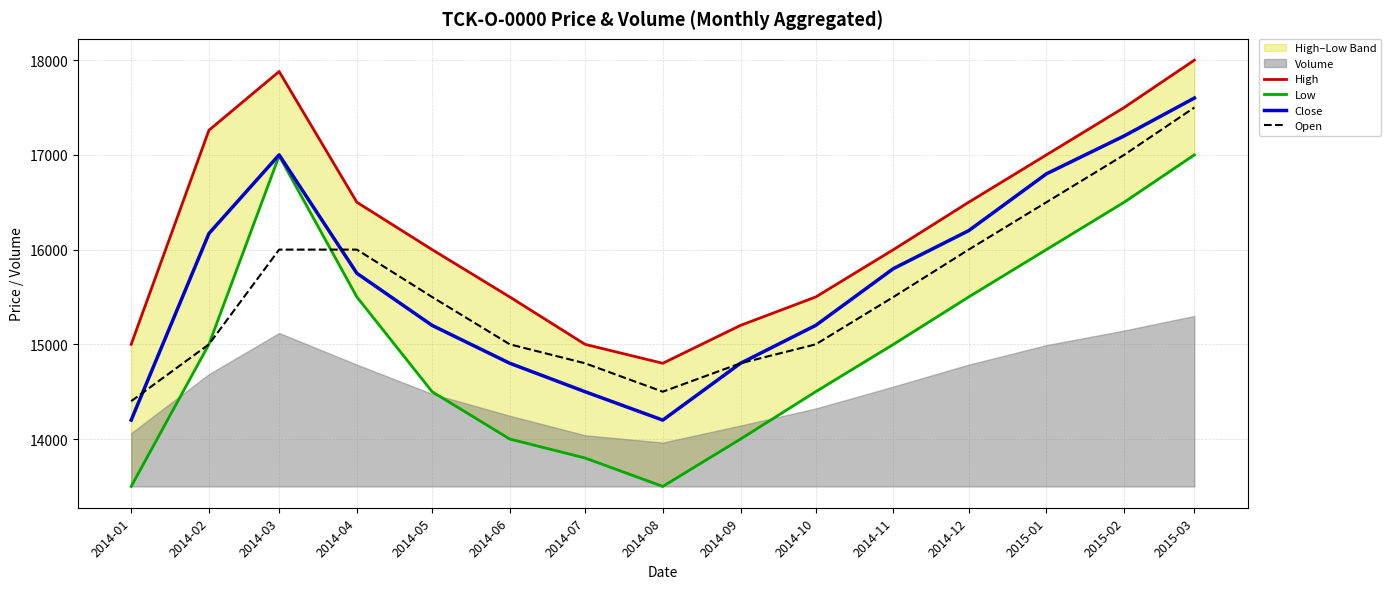

At how many categories does at least one series exceed 14214?

15